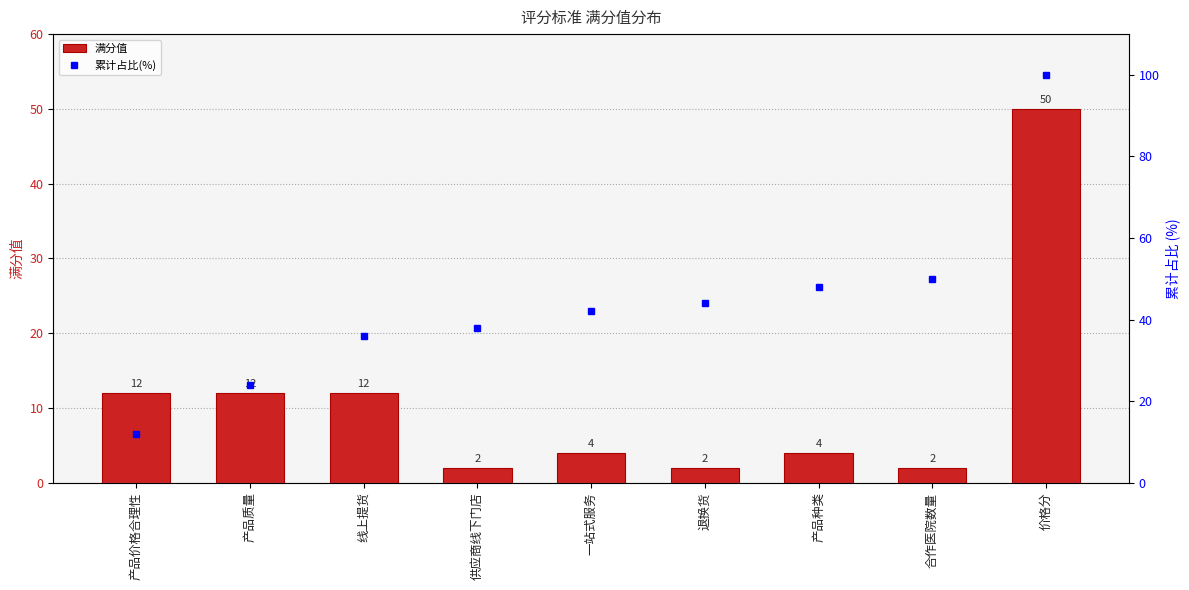

What is the spread (max minus min) of values at 供应商线下门店?

36